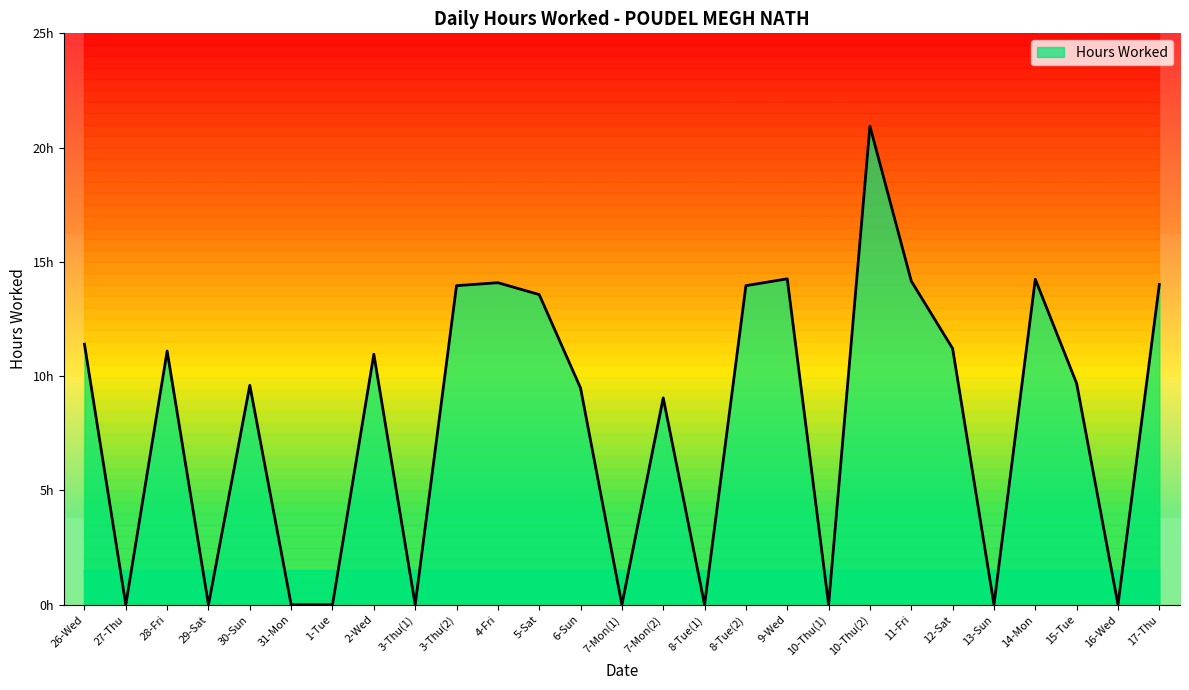

What is the label of the 24th point from the right?

29-Sat